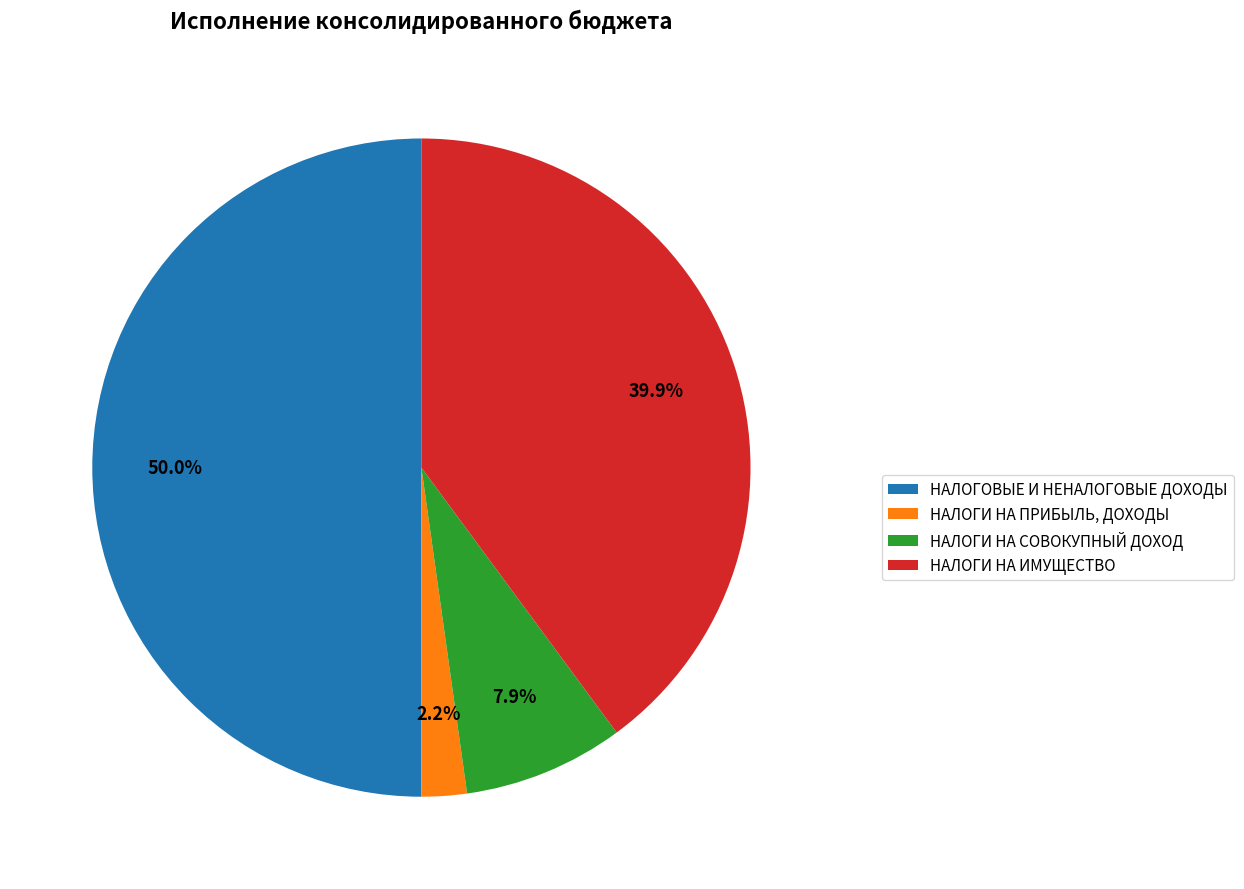

What is the total percentage of НАЛОГОВЫЕ И НЕНАЛОГОВЫЕ ДОХОДЫ and НАЛОГИ НА СОВОКУПНЫЙ ДОХОД?

57.9%